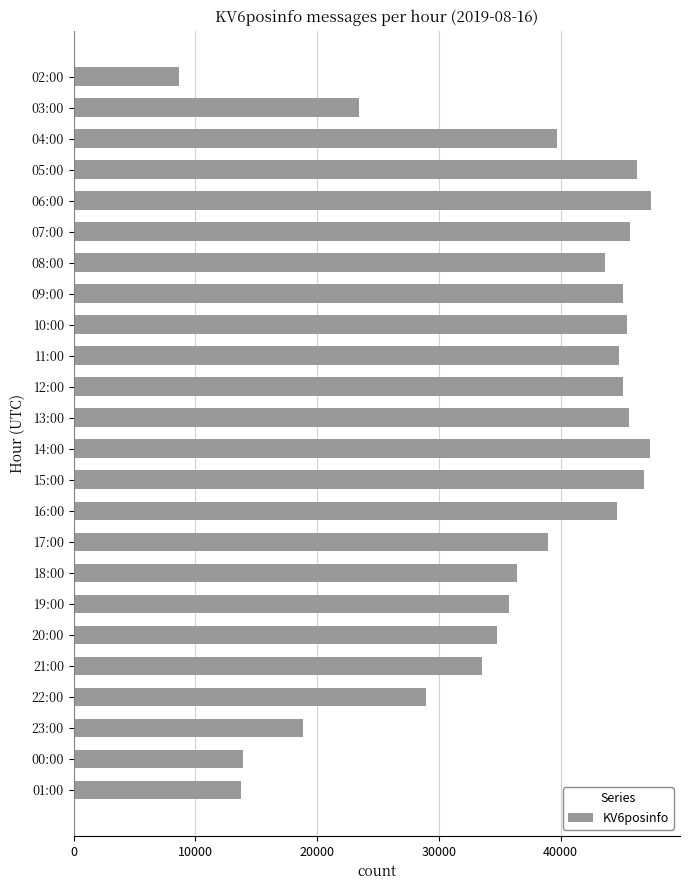

What is the difference between the second highest and second lowest values?

33559